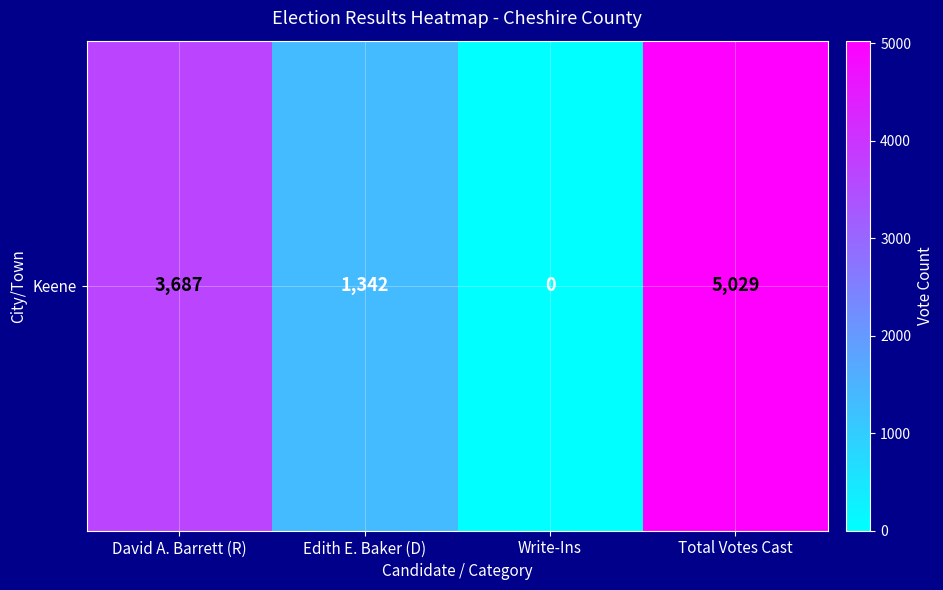

How many data points are less than 3687?

2